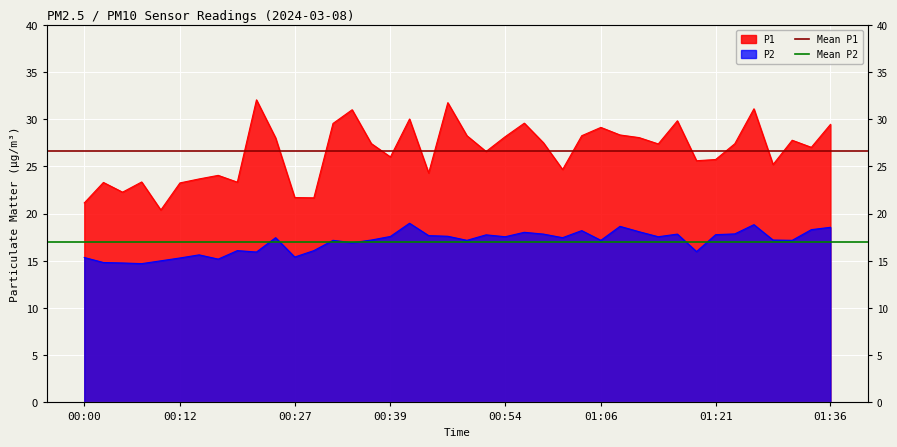

What is the sum of all Mean P1 values?

53.2